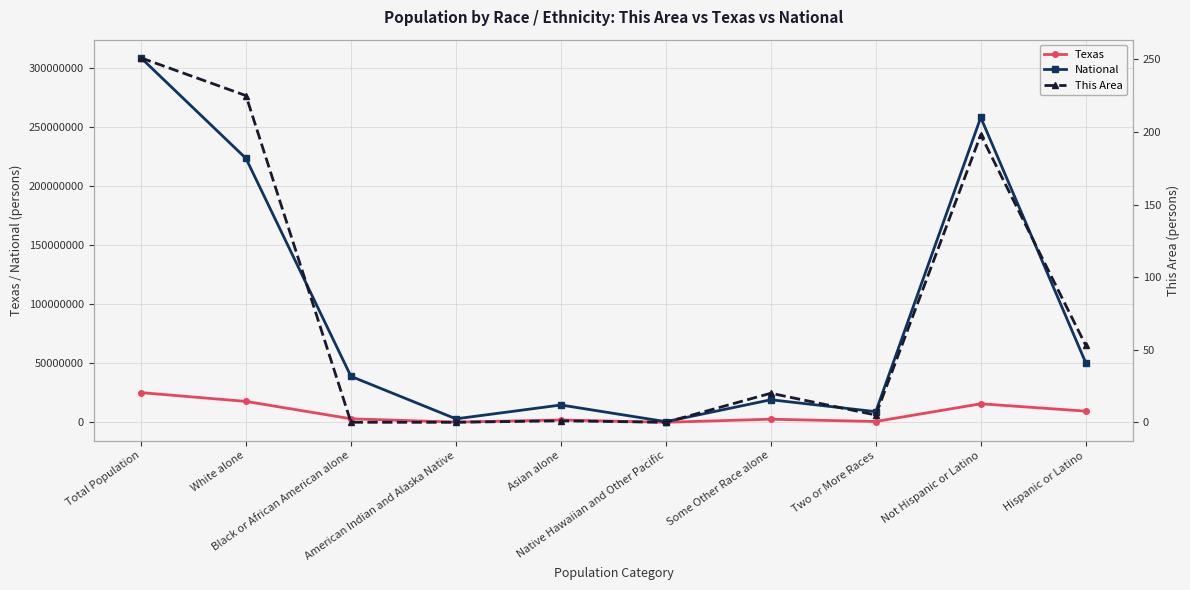

At White alone, list the series in order from smallest to largest.

This Area, Texas, National